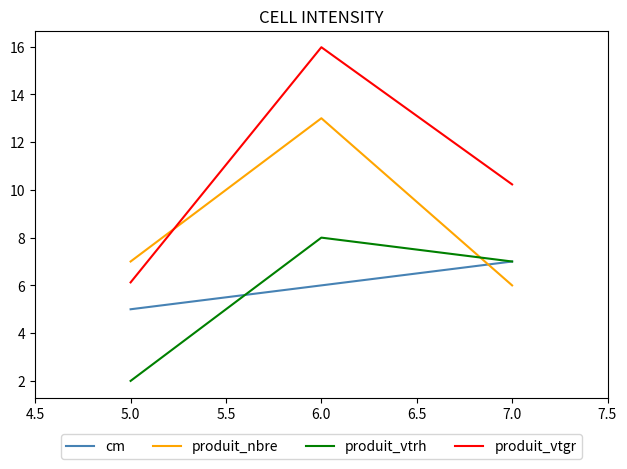

Count the produit_vtrh values in the range 2 to 8.

3